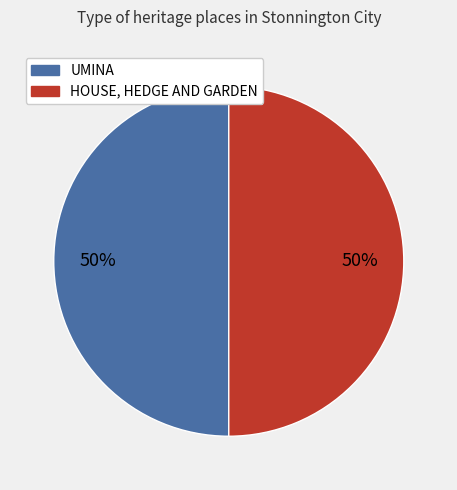

Combined, do UMINA and HOUSE, HEDGE AND GARDEN account for over 50%?

Yes